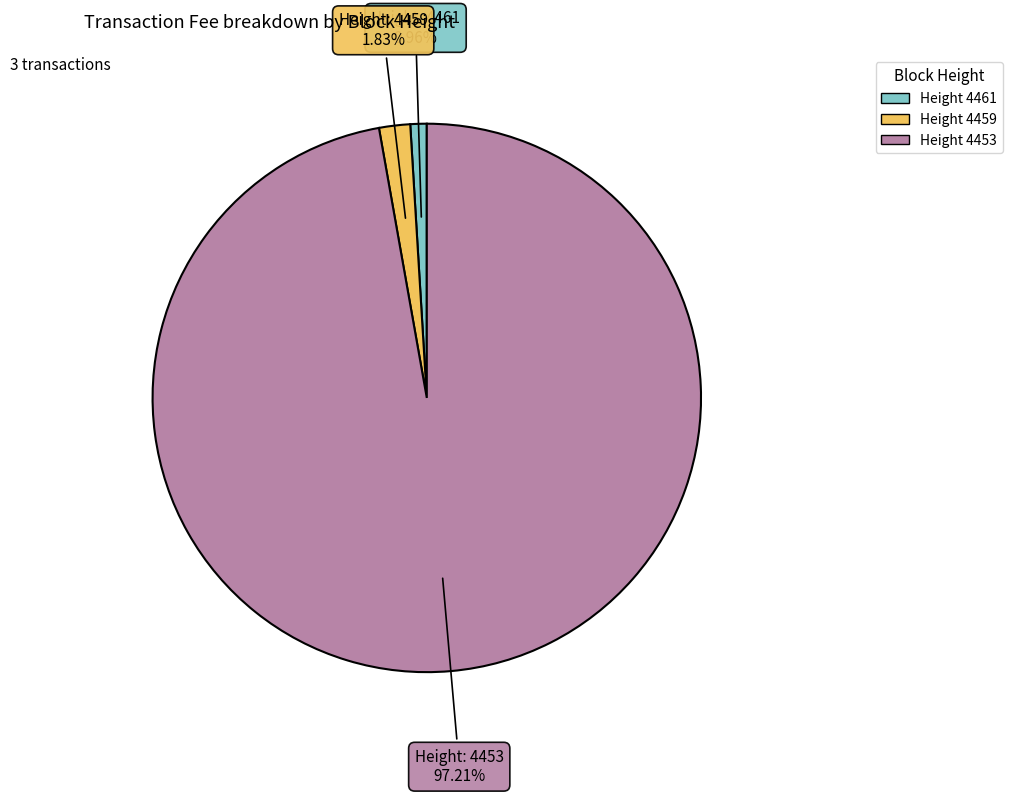

Does any single category account for the majority?

Yes